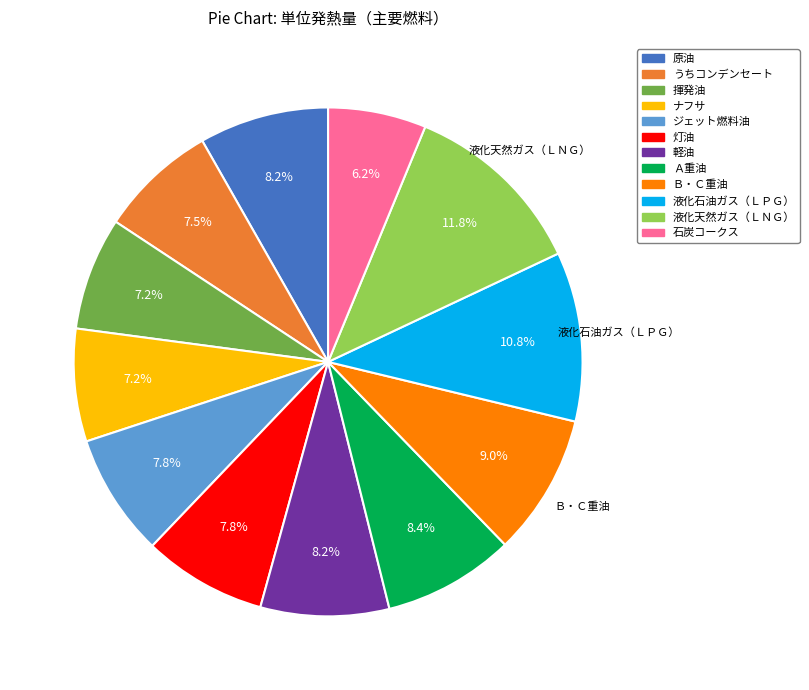

Which category has the biggest portion of the pie?

液化天然ガス（ＬＮＧ）